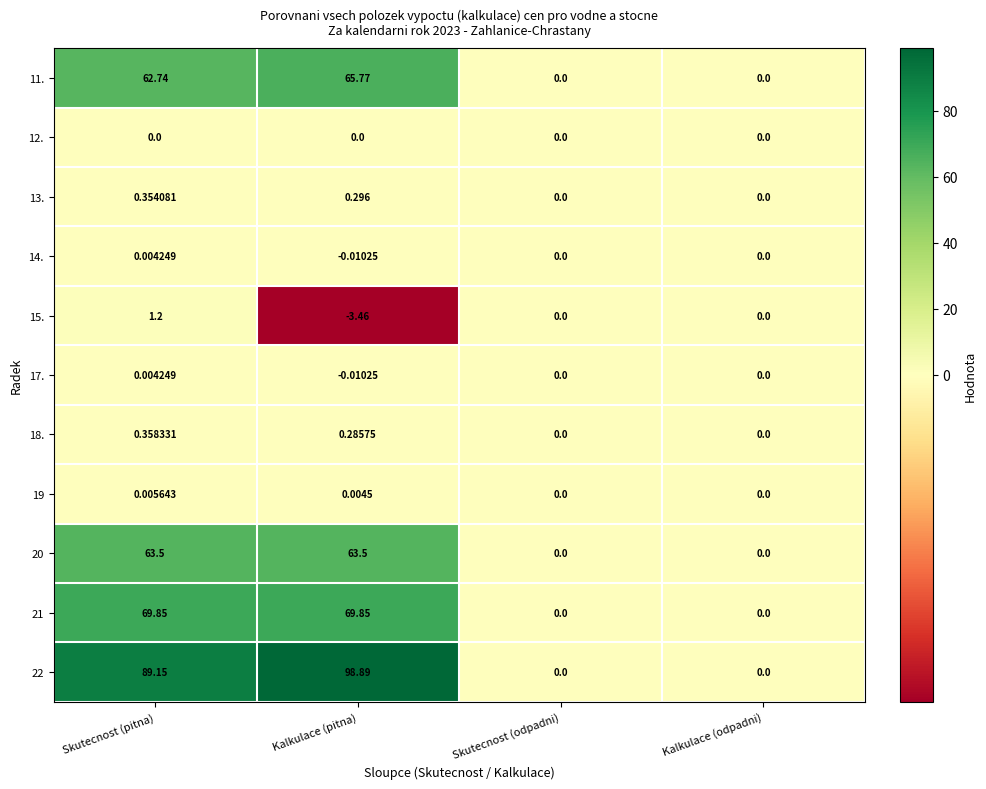

Count the number of data series in this chart.

11